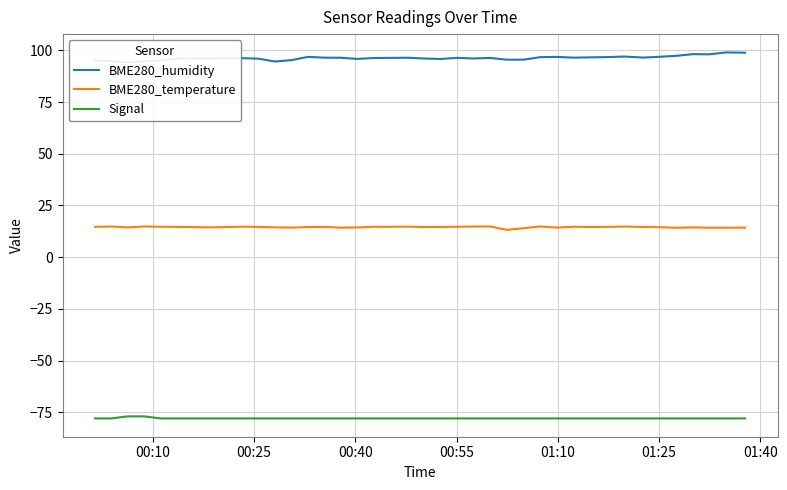

True or false: BME280_temperature and Signal intersect in this chart.

False